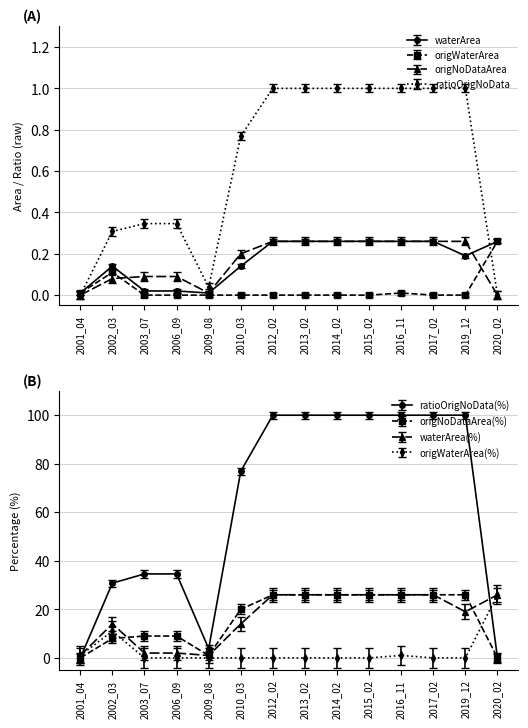

Is it true that origWaterArea equals 0.3 at 2020_02?

True